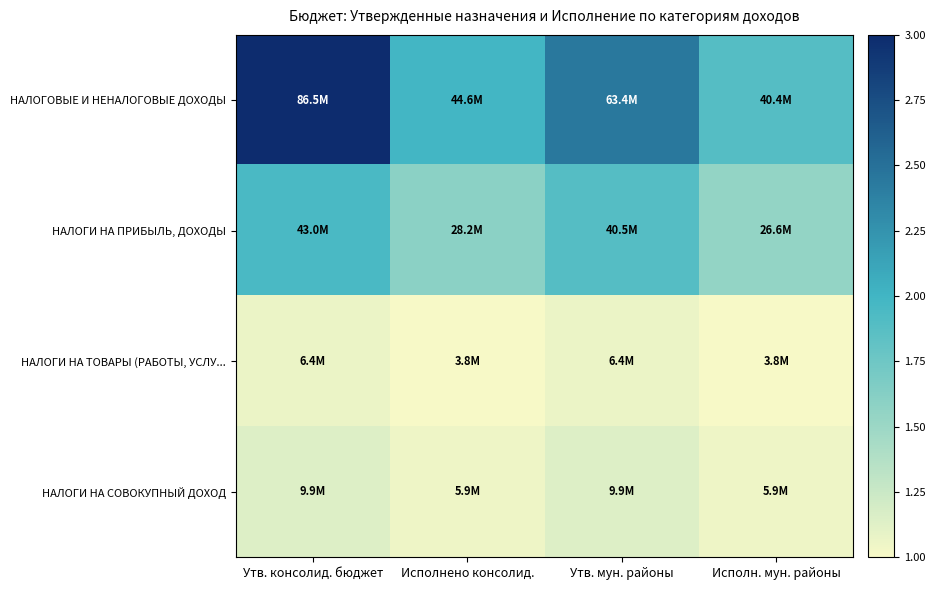

Which label corresponds to the largest value in the chart?

Утв. консолид. бюджет